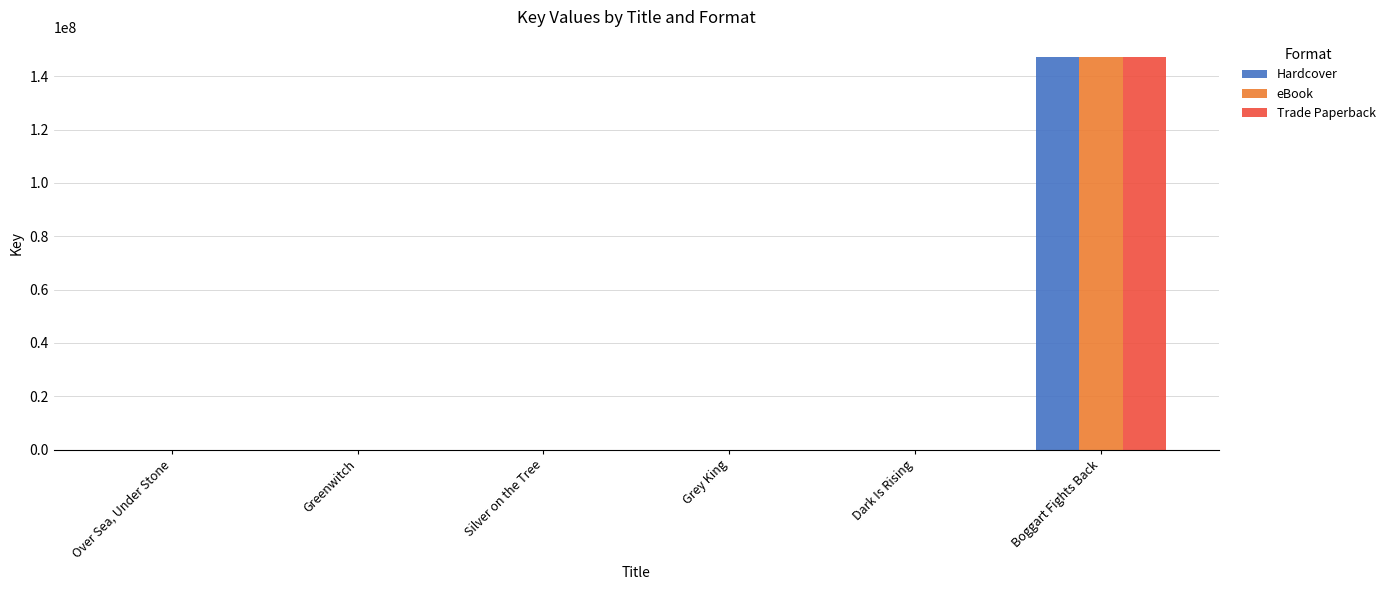

What is the greatest value displayed?

147400303